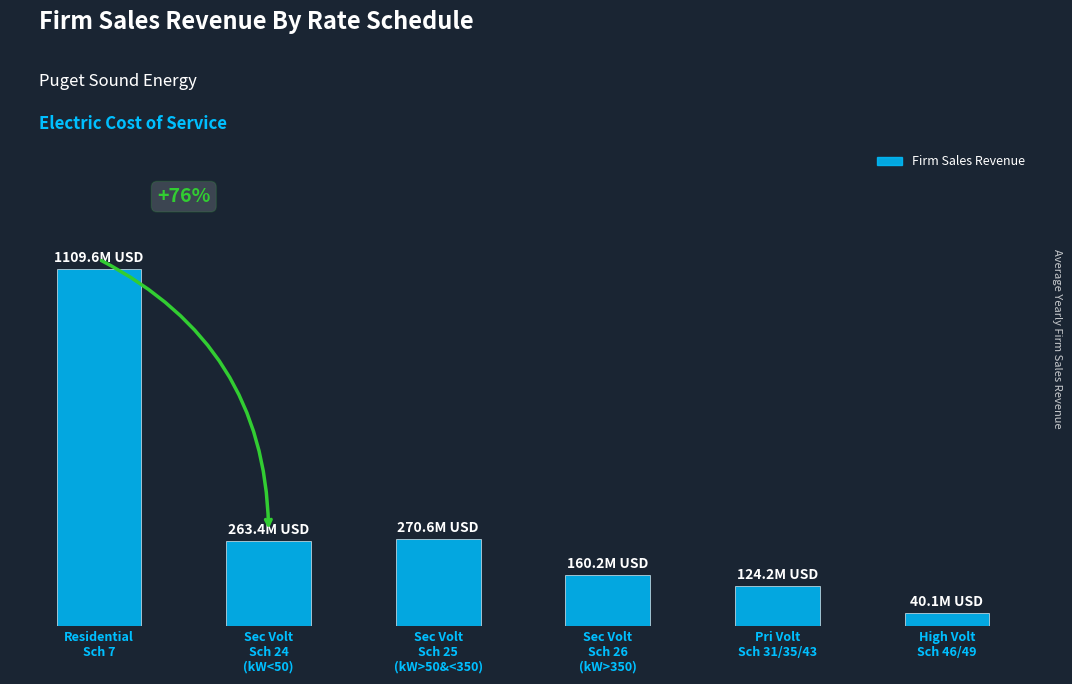

What is the label of the 2nd bar from the left?

Sec Volt
Sch 24
(kW<50)